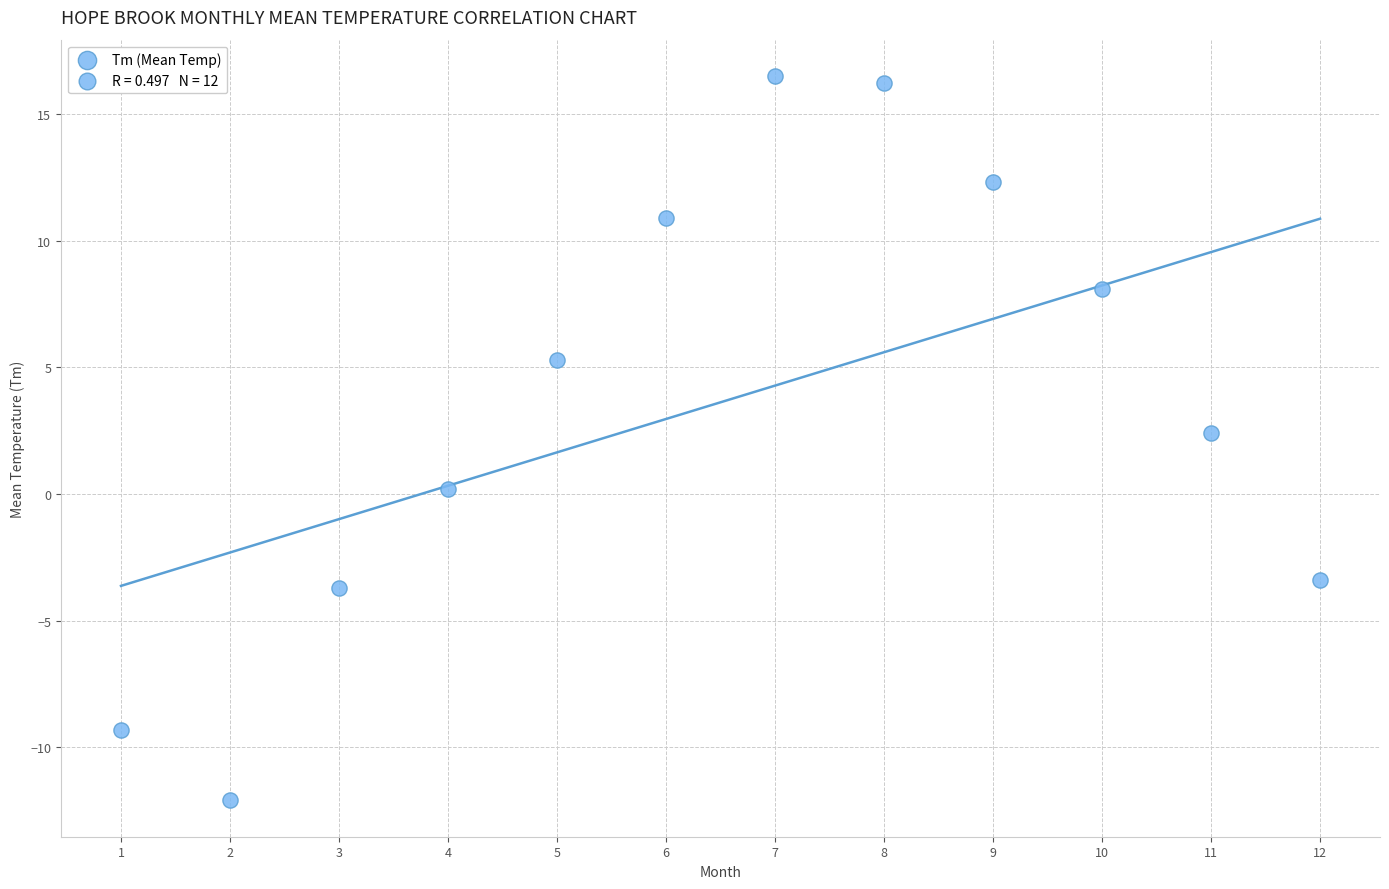

What Y value in the scatter plot is closest to 2?

2.4